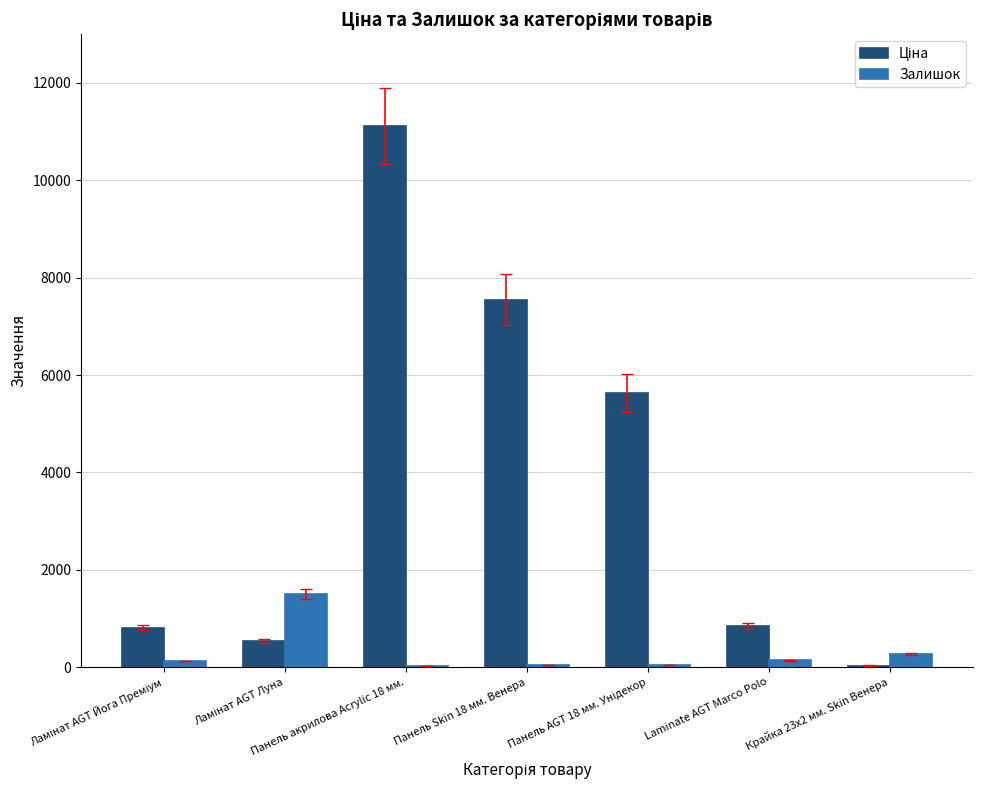

At which category is the sum across all series the highest?

Панель акрилова Acrylic 18 мм.